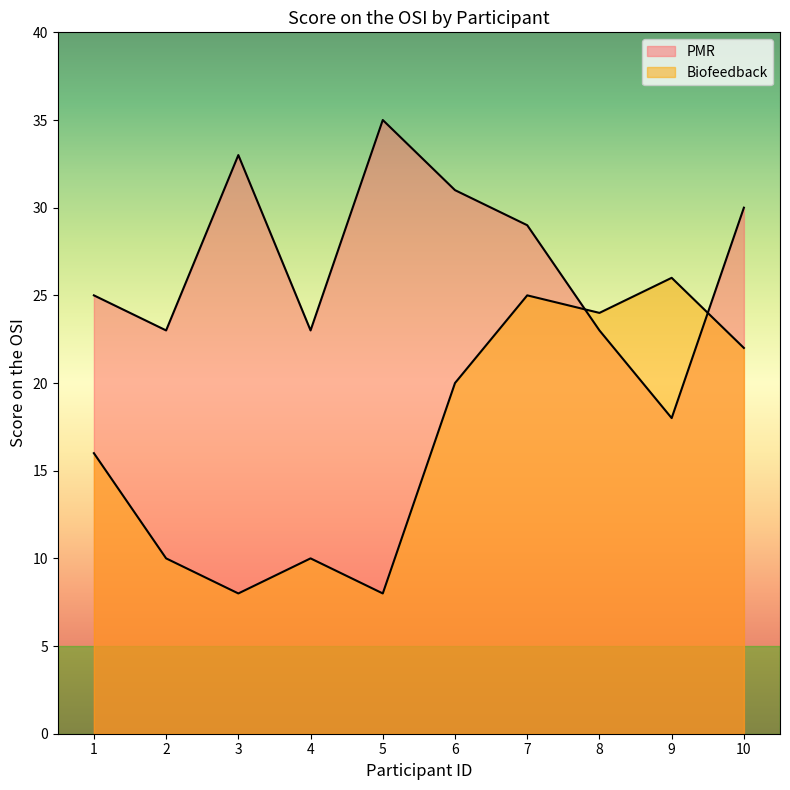

Where is the first local maximum for Biofeedback?

4